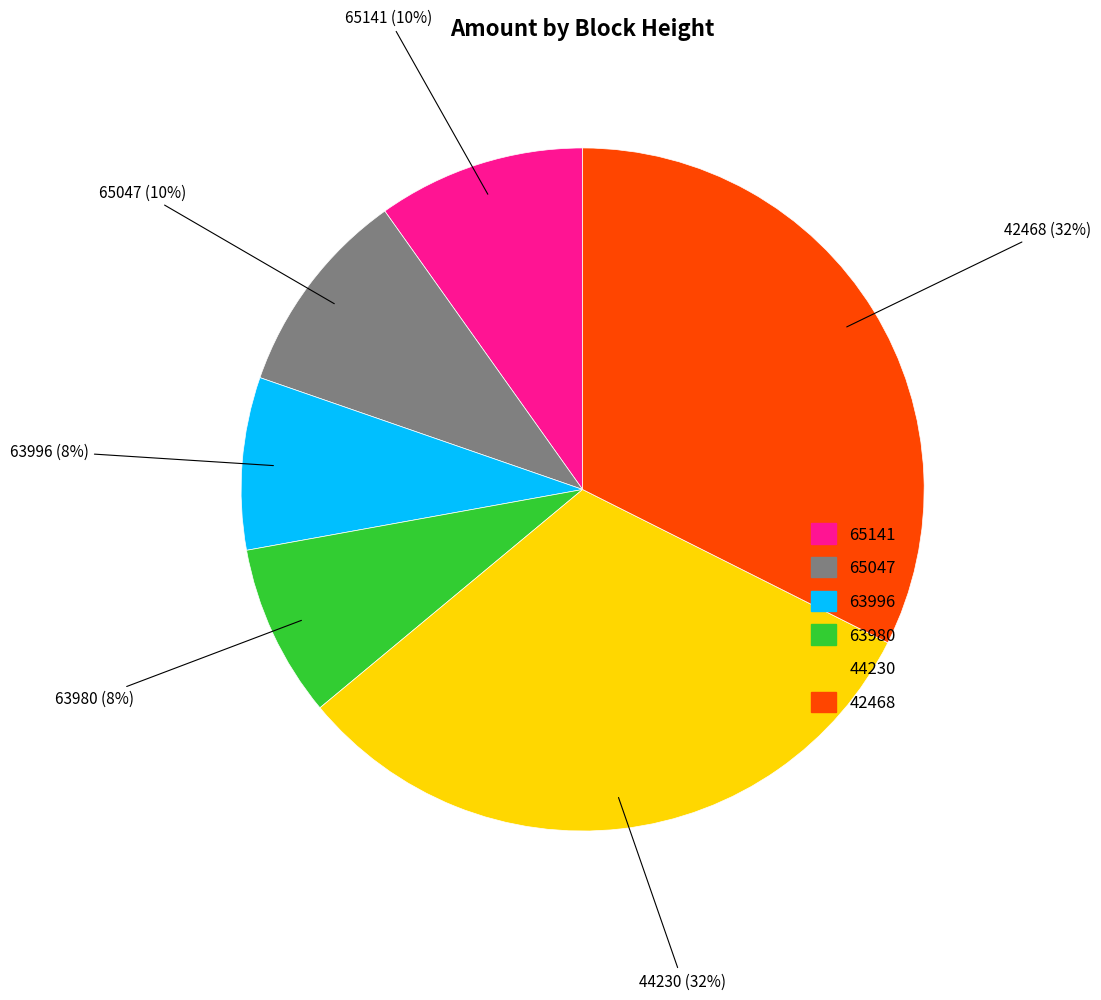

To the nearest percent, what is the difference between the largest and smallest slice percentages?

24%